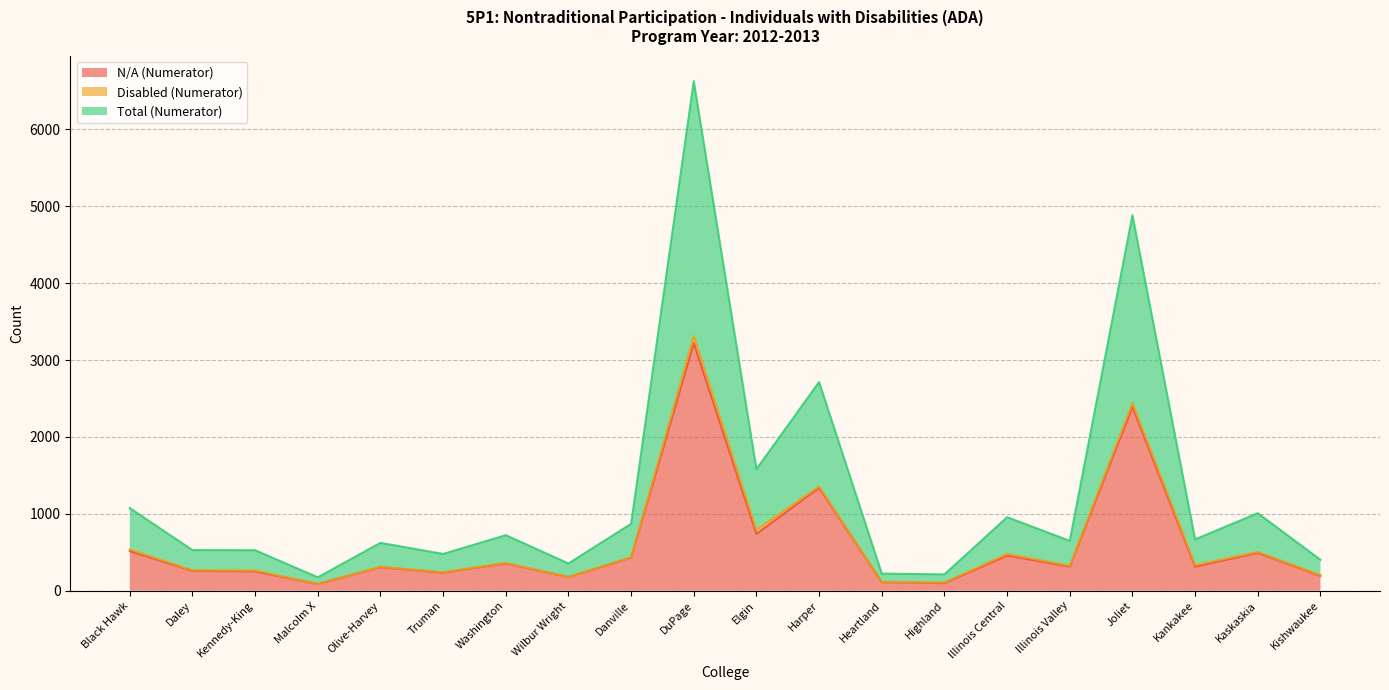

What is the difference between the maximum and minimum values in the N/A (Numerator) series?

3134